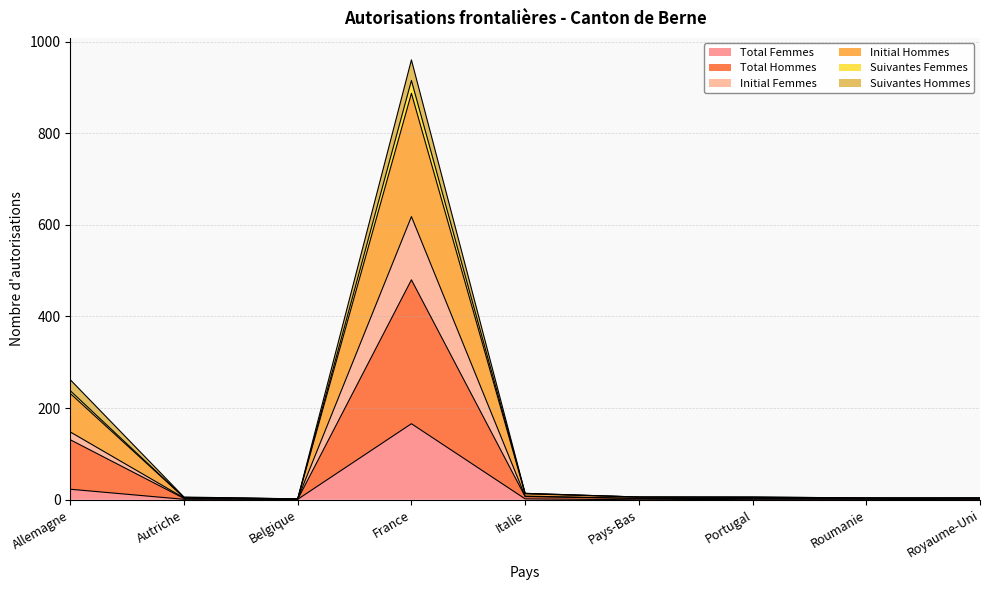

At how many categories does at least one series exceed 278?

1